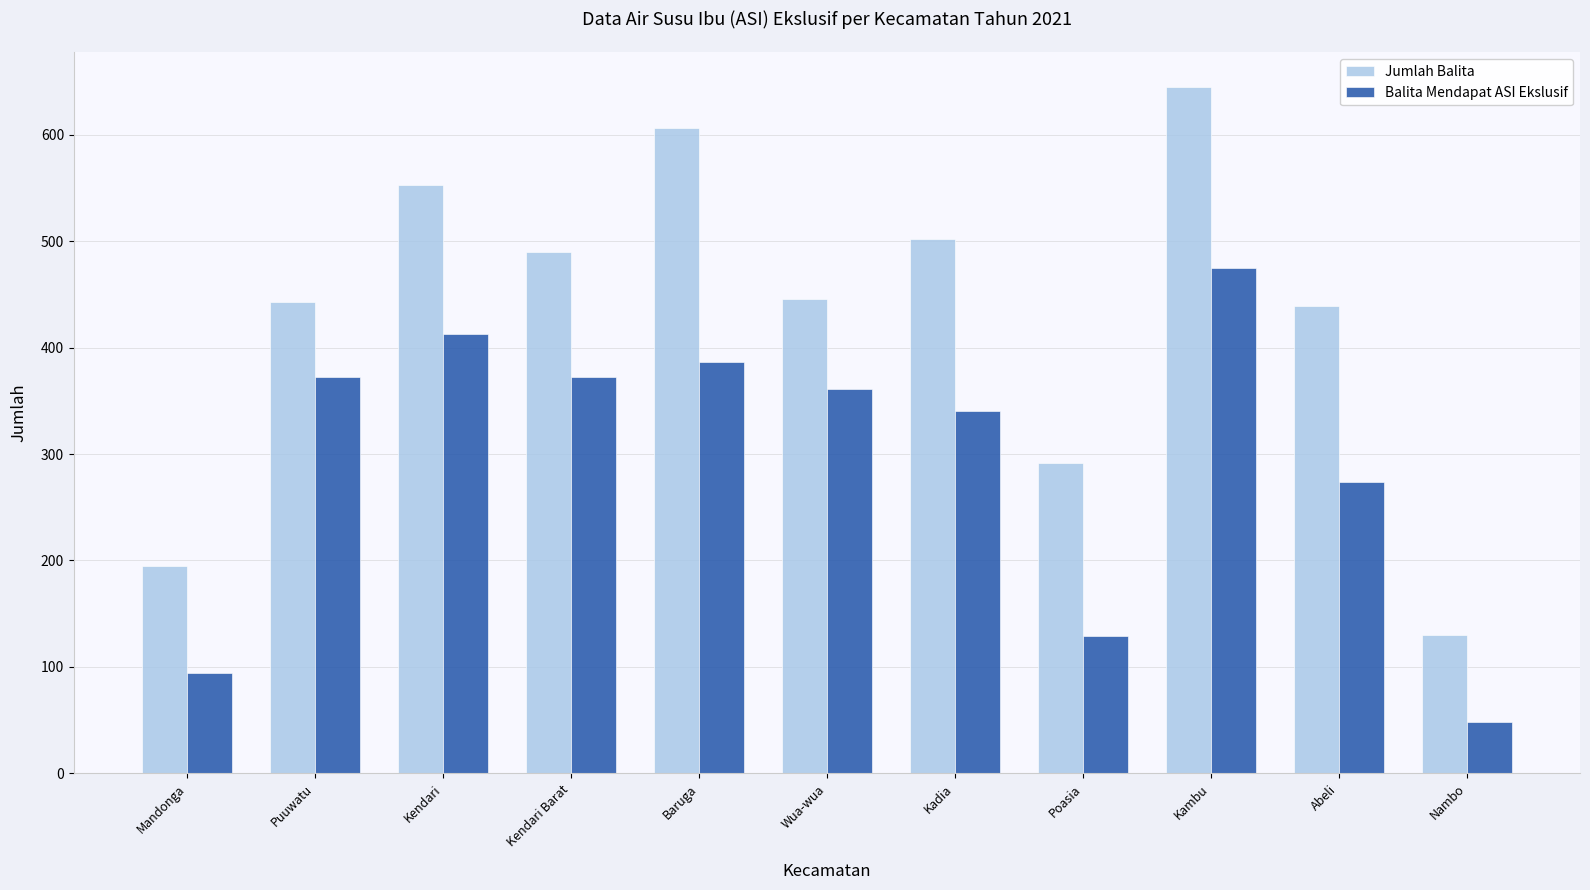

Reading left to right, transcribe all the data shown in this chart.

Jumlah Balita: 195	443	553	490	606	446	502	292	645	439	130
Balita Mendapat ASI Ekslusif: 94	372	413	372	386	361	340	129	475	274	48